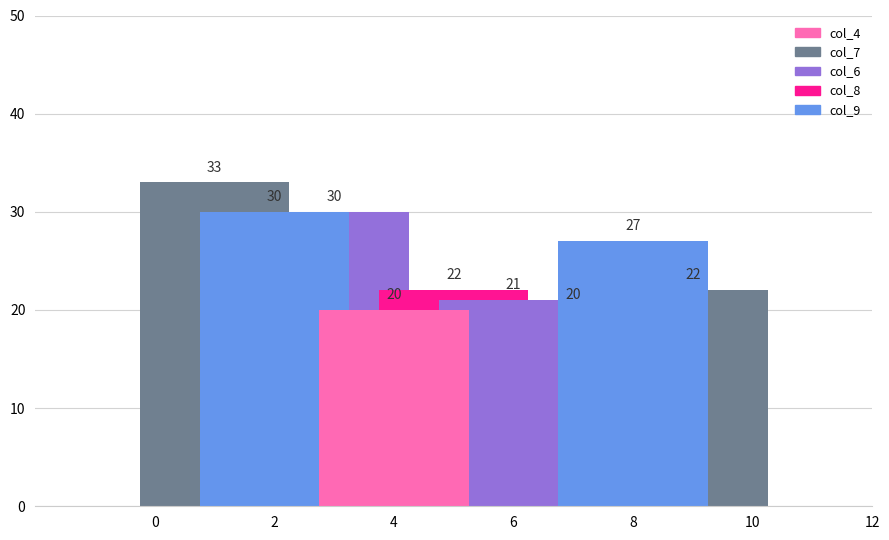

Reading left to right, what are all the values shown in this chart?

33	30	30	20	22	21	20	27	22